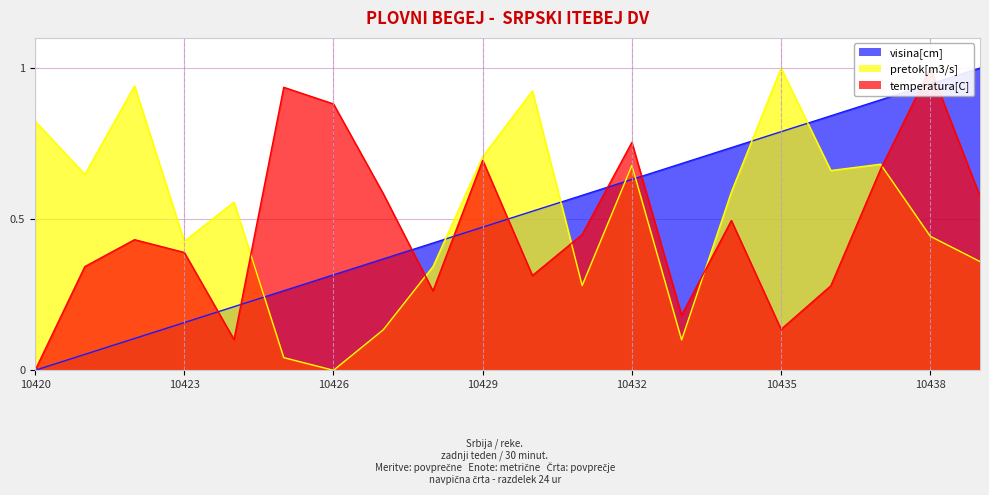

At which label is visina[cm] closest to 0?

10420